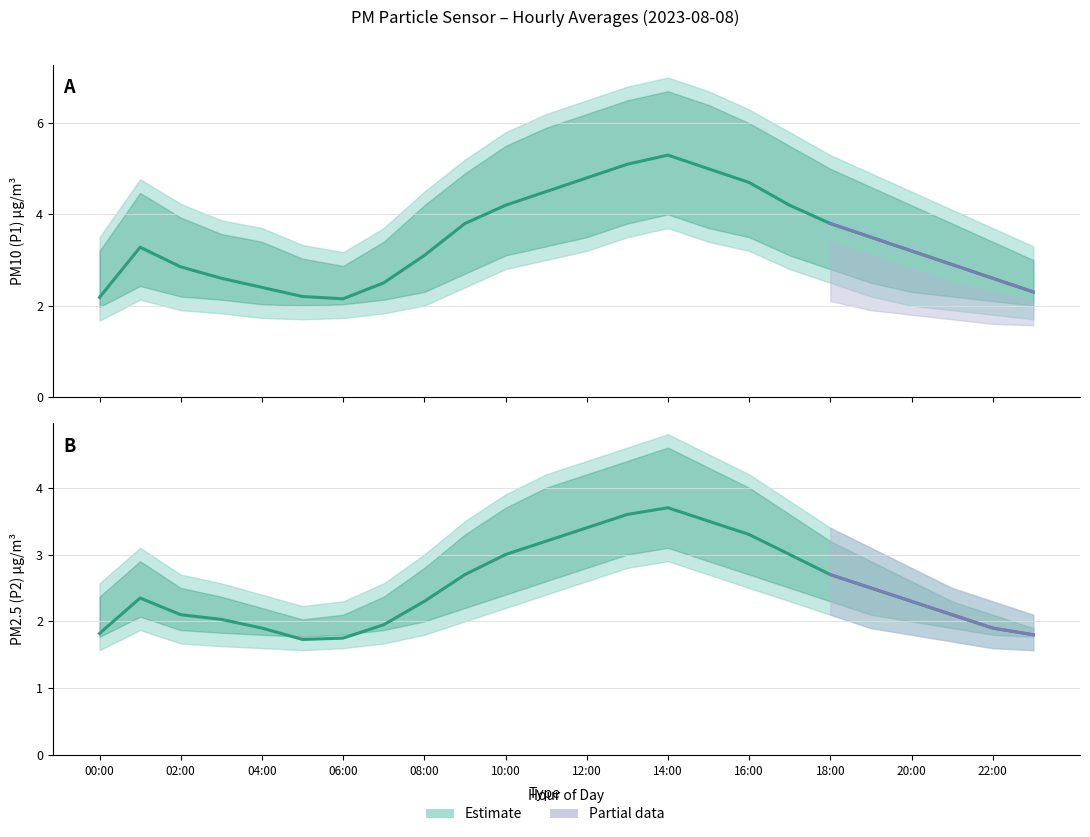

What is the lowest value of the P1_lower series?

1.7